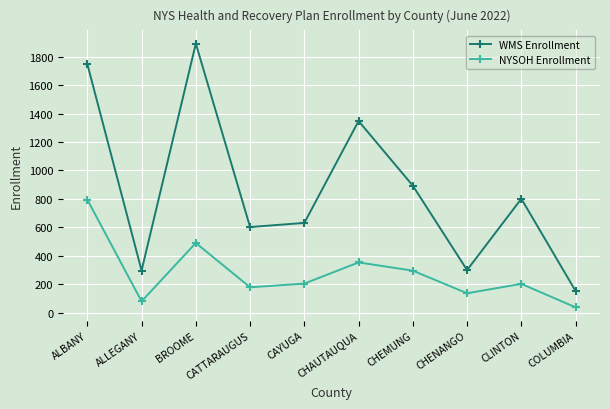

List the series in order of their overall mean, lowest first.

NYSOH Enrollment, WMS Enrollment